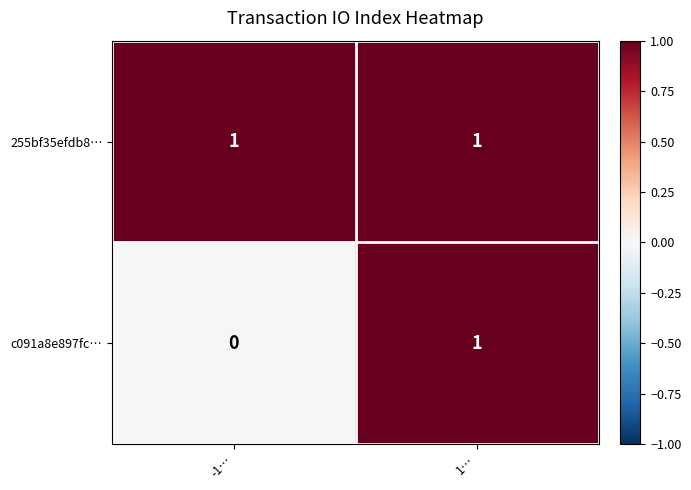

Where is c091a8e897fc… nearest to the value 0?

-1…